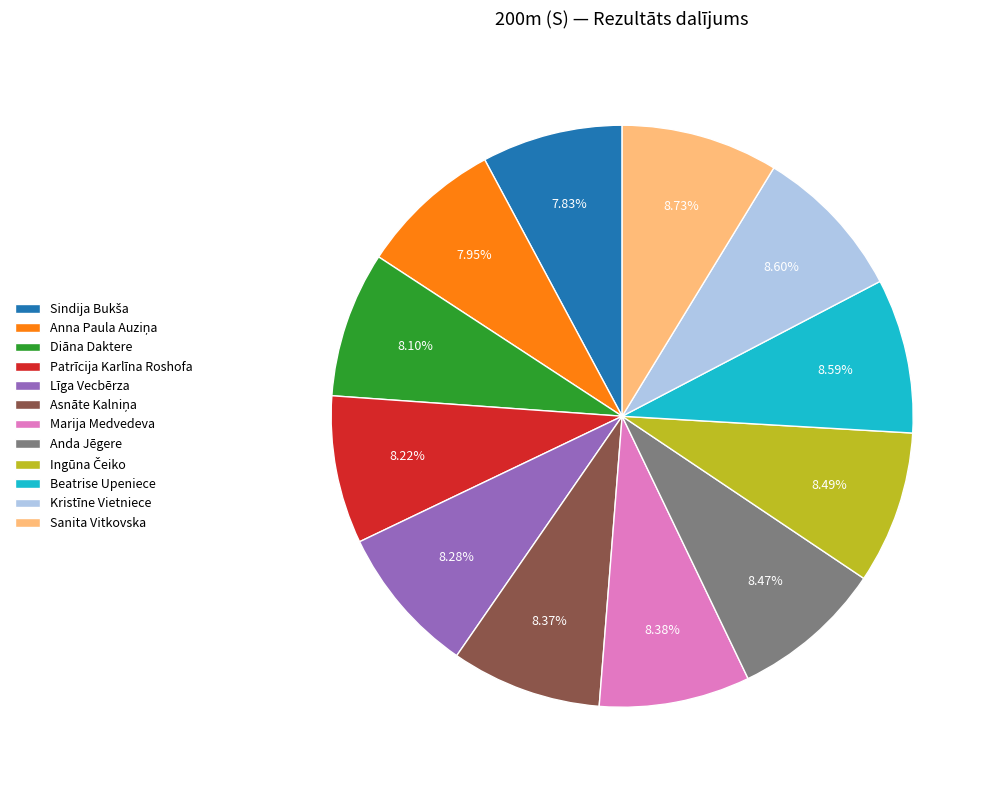

Is Beatrise Upeniece the majority of the pie?

No